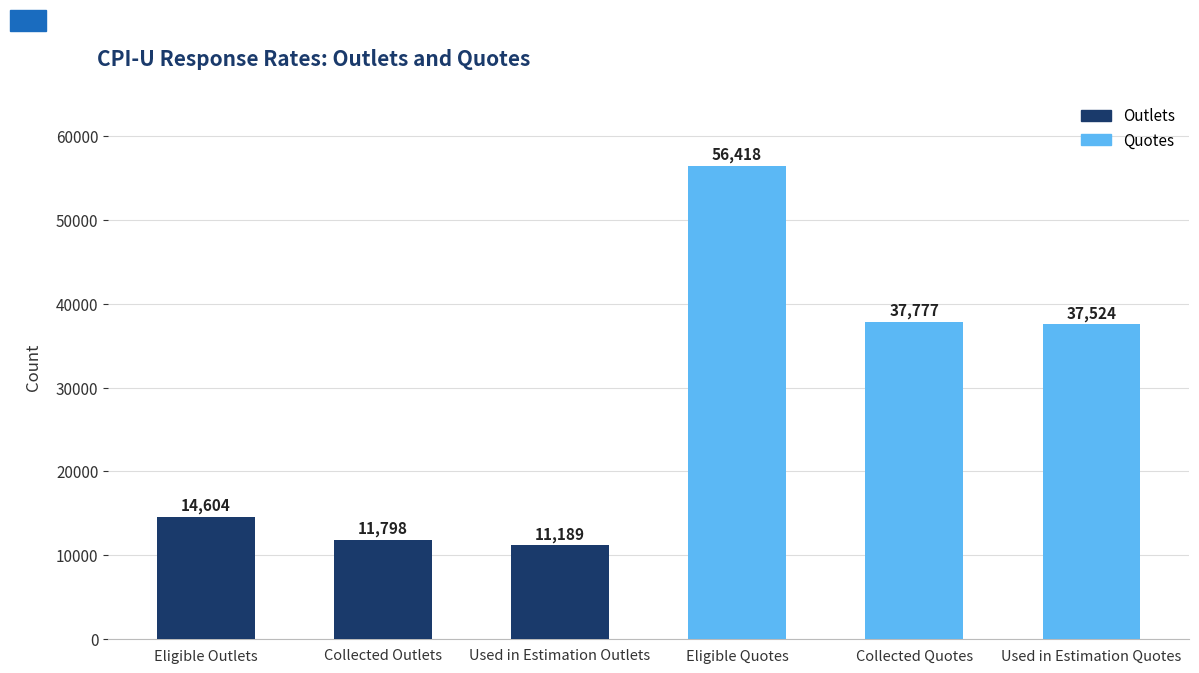

What is the change in value from Eligible Outlets to Collected Quotes?

+23173